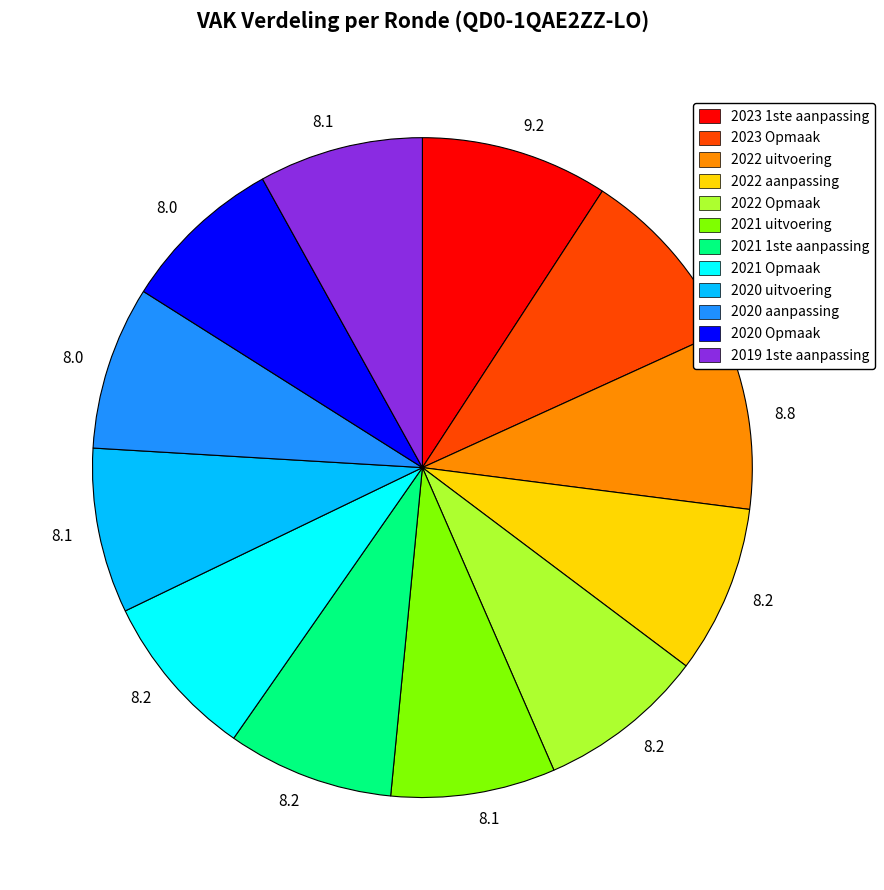

Is there a majority slice in this chart?

No